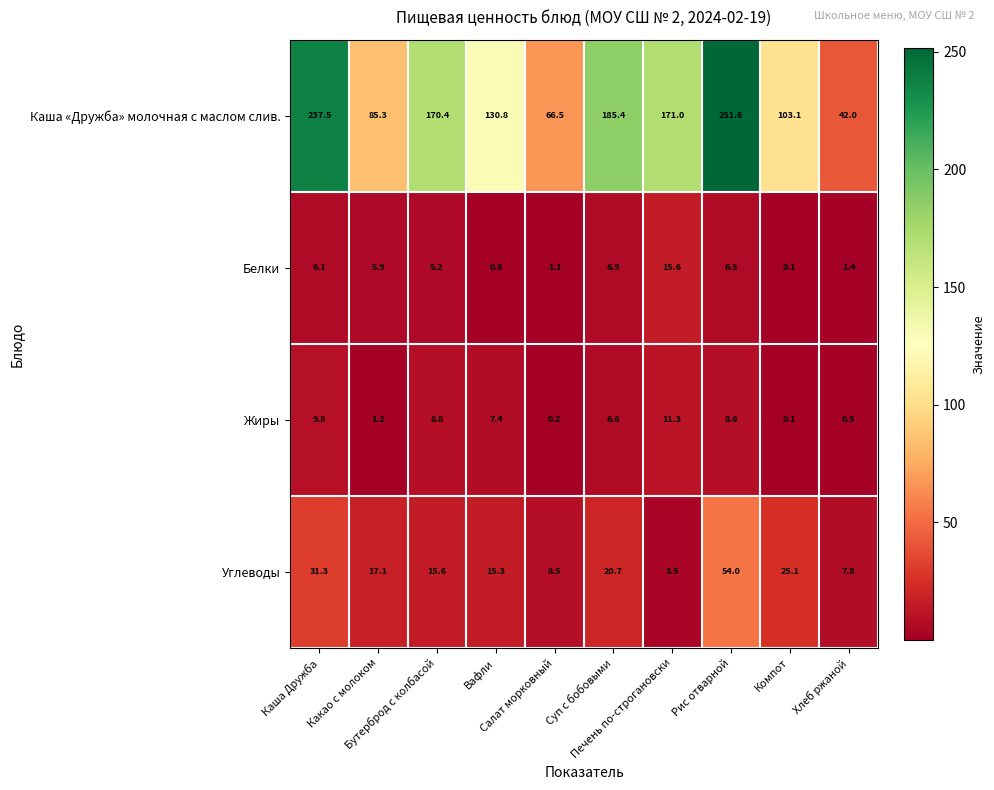

What is the sum of all Каша «Дружба» молочная с маслом слив. values?

1443.6